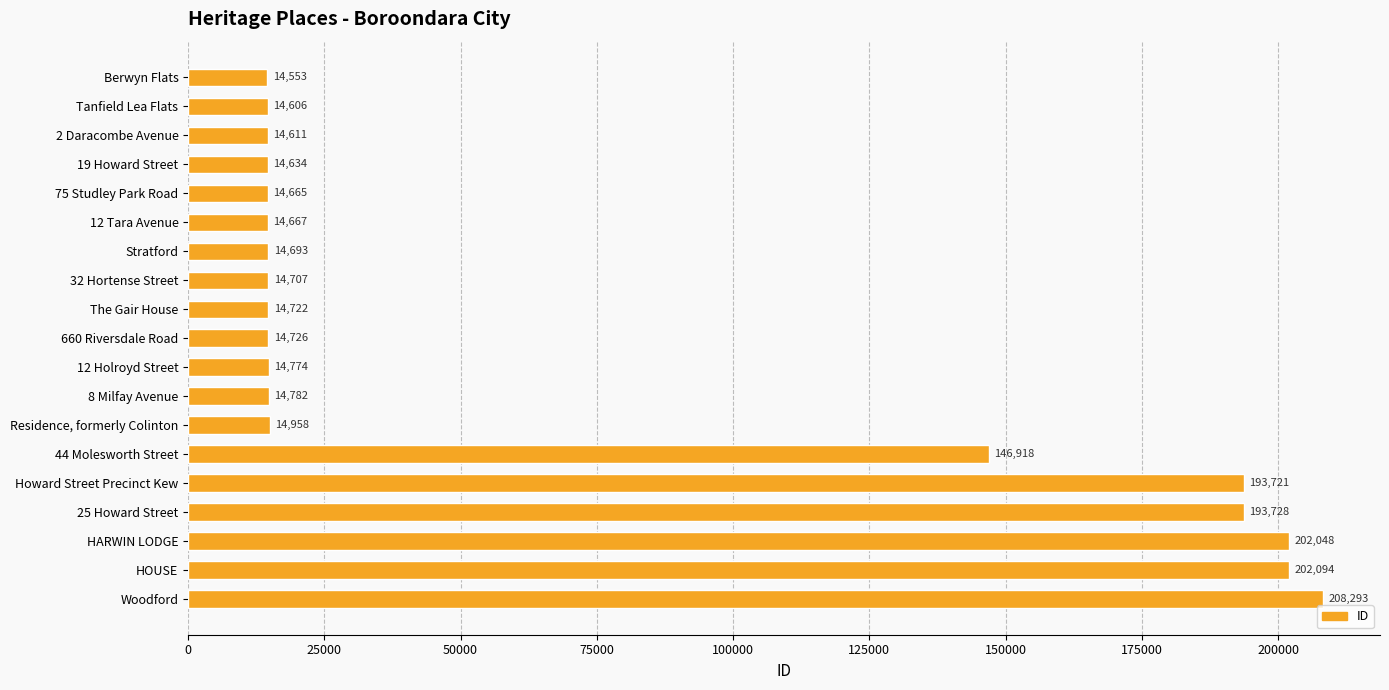

What is the change in value from 75 Studley Park Road to 8 Milfay Avenue?

+117